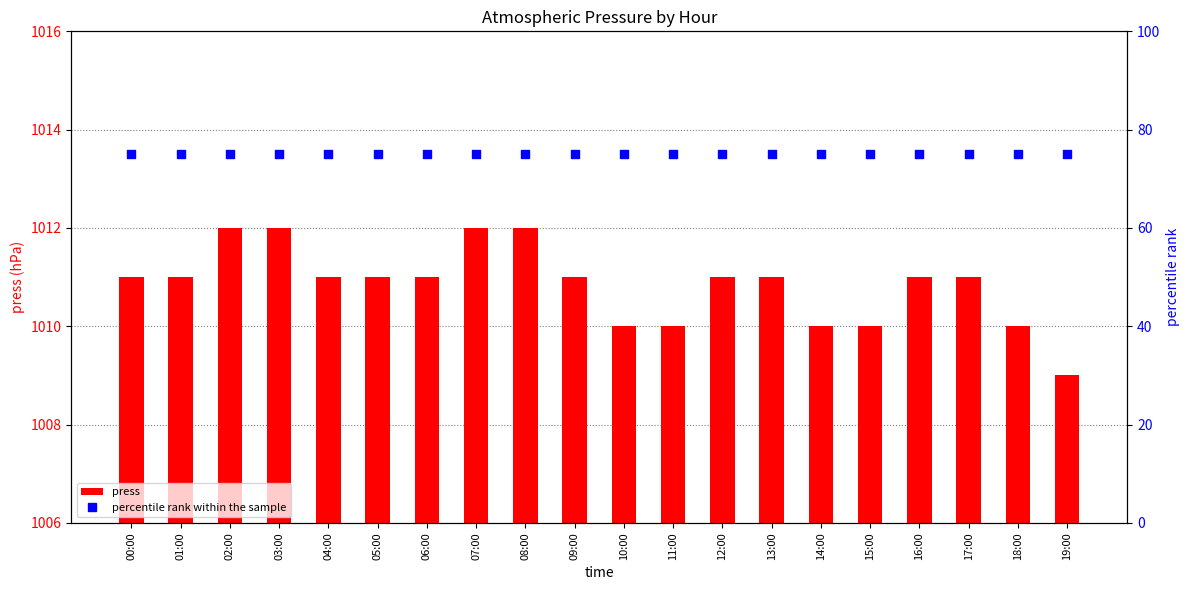

Which series contains the highest Y value?

press